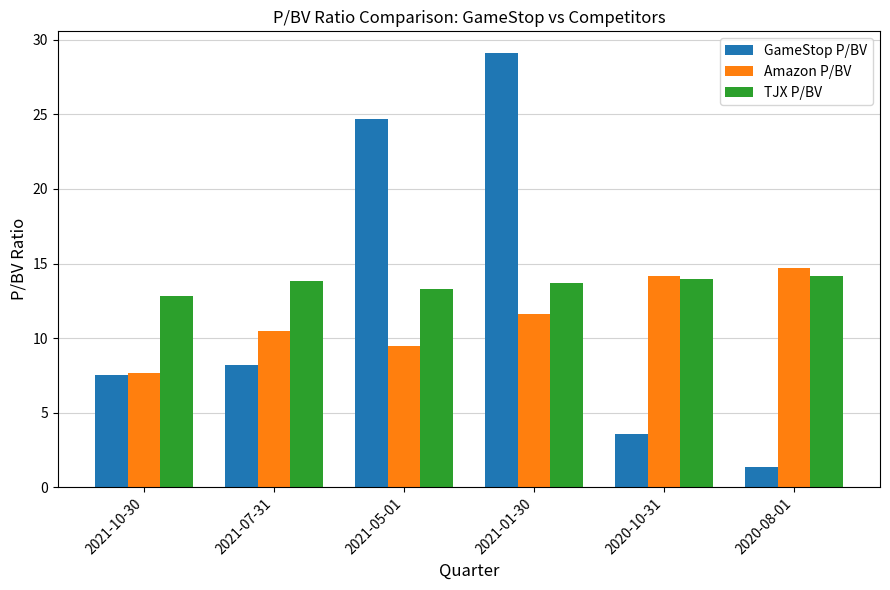

Does the chart contain any negative values?

No